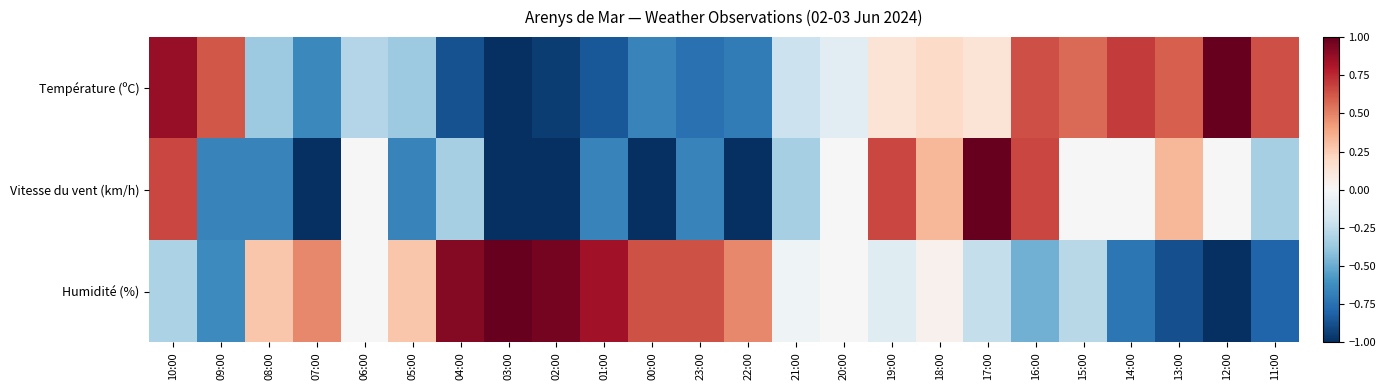

Reading left to right, transcribe all the data shown in this chart.

Température (ºC): 10:00=0.9	09:00=0.6	08:00=-0.4	07:00=-0.6	06:00=-0.3	05:00=-0.4	04:00=-0.9	03:00=-1.0	02:00=-0.9	01:00=-0.8	00:00=-0.7	23:00=-0.7	22:00=-0.7	21:00=-0.2	20:00=-0.1	19:00=0.1	18:00=0.2	17:00=0.1	16:00=0.6	15:00=0.6	14:00=0.7	13:00=0.6	12:00=1.0	11:00=0.6
Vitesse du vent (km/h): 10:00=0.7	09:00=-0.7	08:00=-0.7	07:00=-1.0	06:00=0.0	05:00=-0.7	04:00=-0.3	03:00=-1.0	02:00=-1.0	01:00=-0.7	00:00=-1.0	23:00=-0.7	22:00=-1.0	21:00=-0.3	20:00=0.0	19:00=0.7	18:00=0.3	17:00=1.0	16:00=0.7	15:00=0.0	14:00=0.0	13:00=0.3	12:00=0.0	11:00=-0.3
Humidité (%): 10:00=-0.3	09:00=-0.6	08:00=0.3	07:00=0.5	06:00=0.0	05:00=0.3	04:00=0.9	03:00=1.0	02:00=1.0	01:00=0.8	00:00=0.6	23:00=0.6	22:00=0.5	21:00=-0.0	20:00=0.0	19:00=-0.1	18:00=0.0	17:00=-0.2	16:00=-0.5	15:00=-0.3	14:00=-0.7	13:00=-0.9	12:00=-1.0	11:00=-0.8